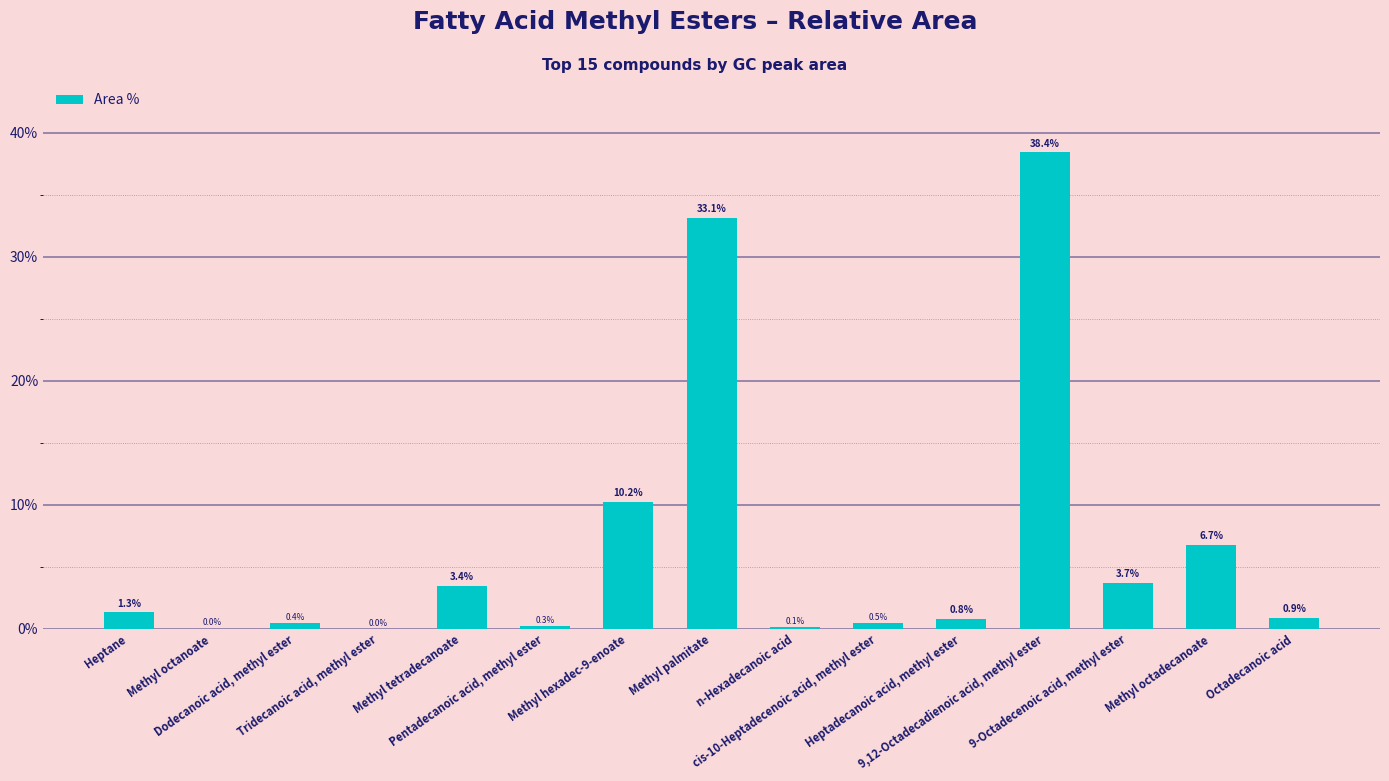

What is the maximum value shown in the chart?

38.4